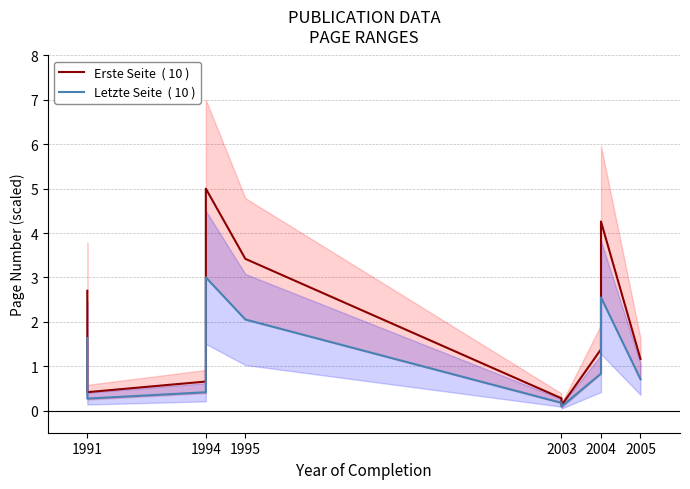

The Letzte Seite  ( 10 ) series shows 0.3 at 2005. True or false?

False